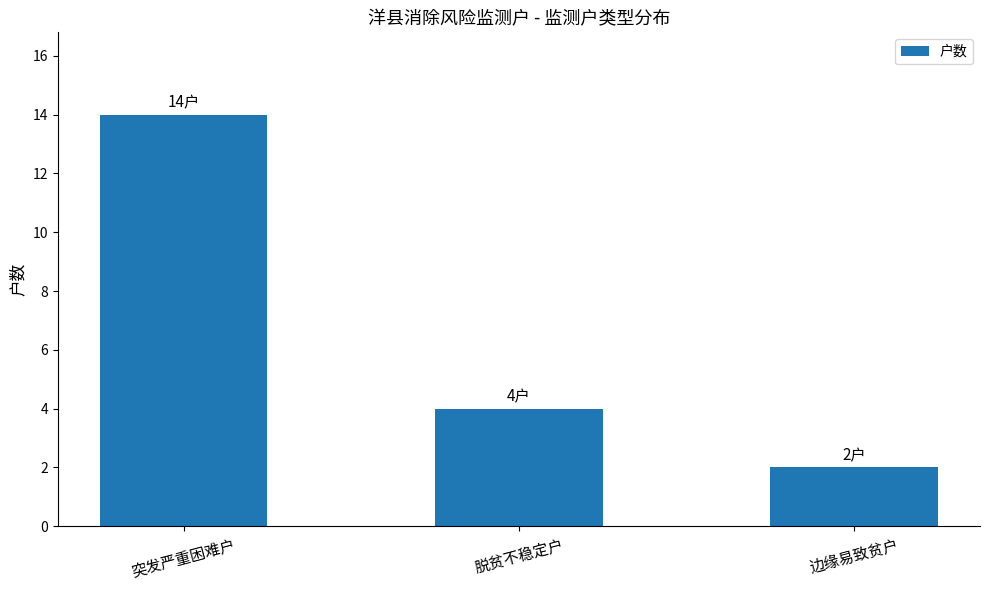

How many bars are there in total?

3